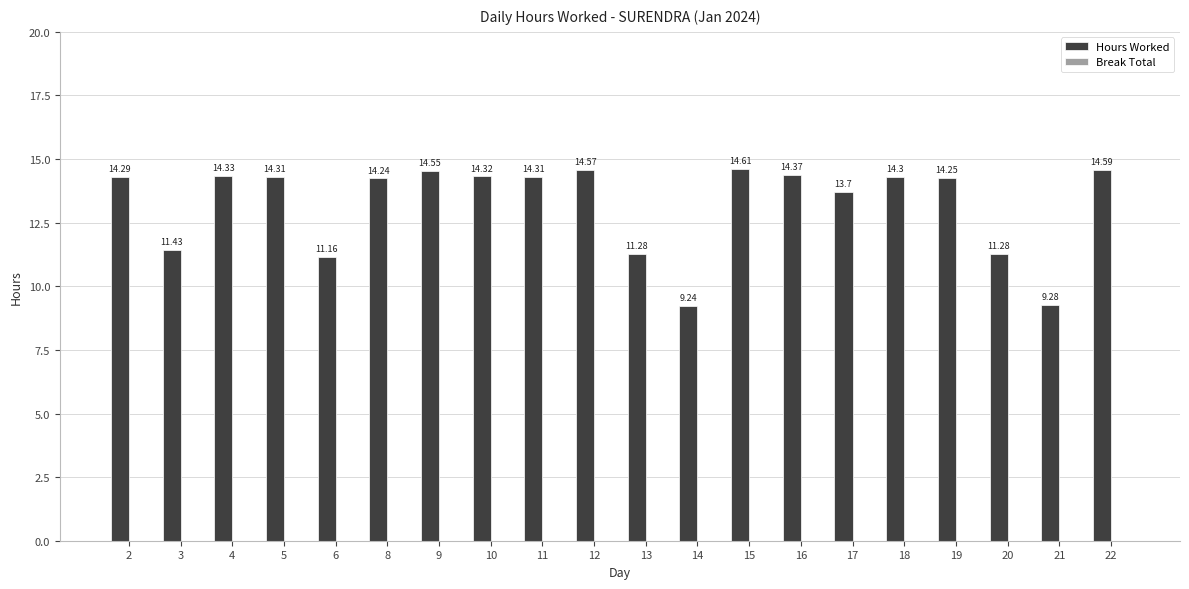

How many bars are there in total?

20